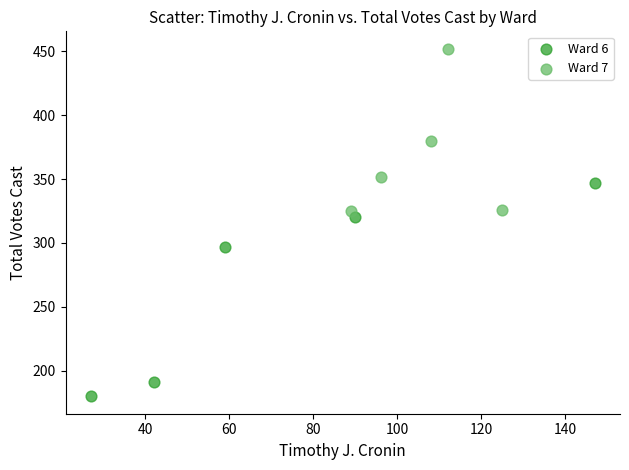

Which series has the widest spread of Y values?

Ward 6